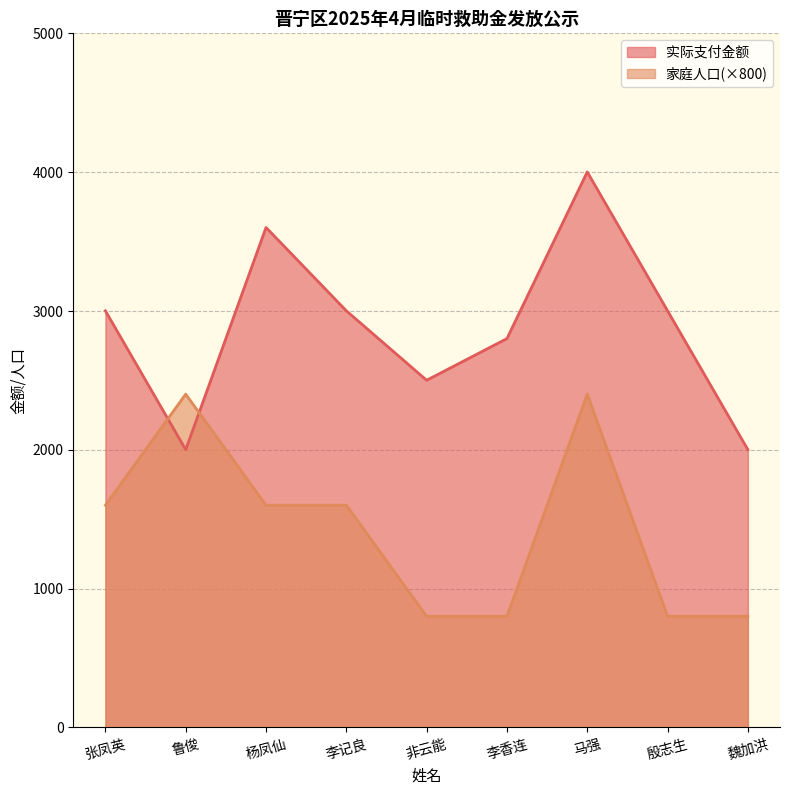

Which series has the largest total across all categories?

实际支付金额